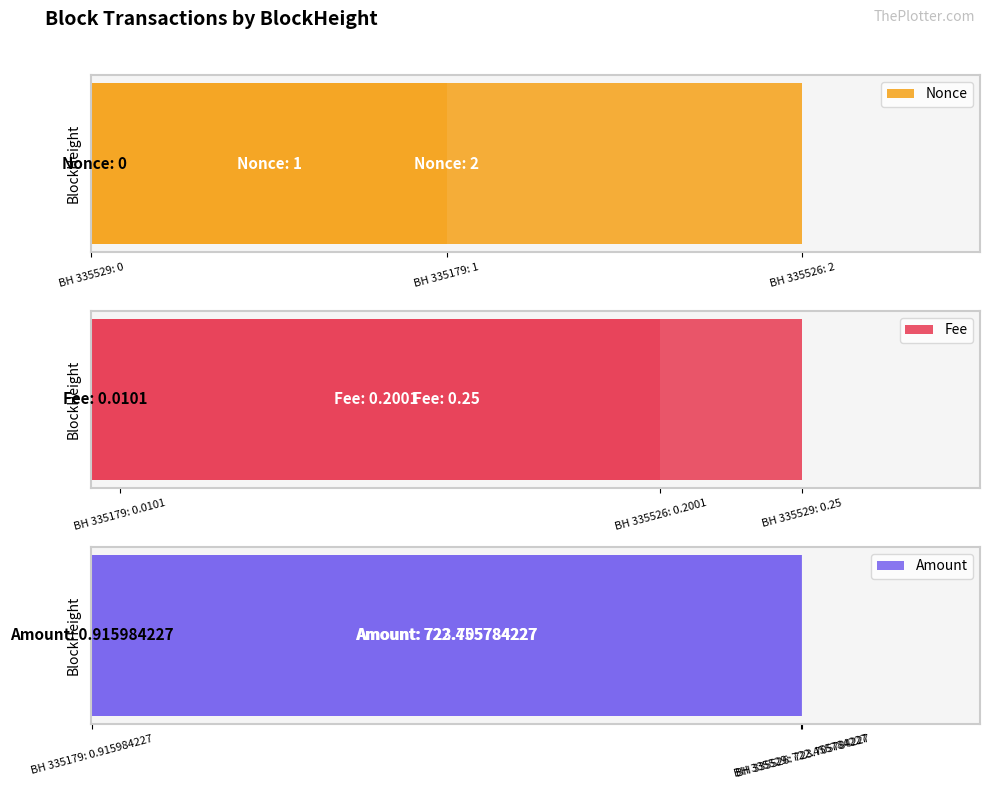

What is the maximum value for Amount?

723.7